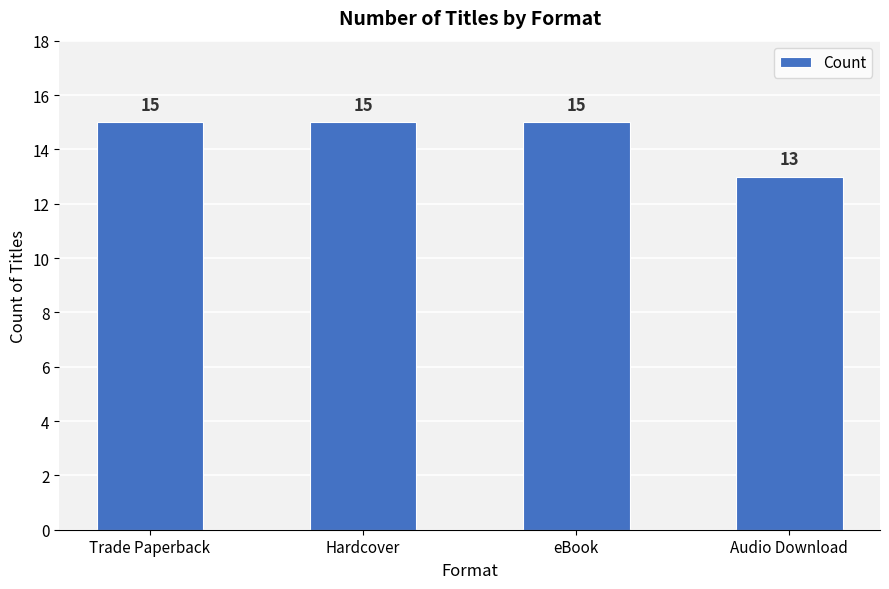

How many values are below 15?

1